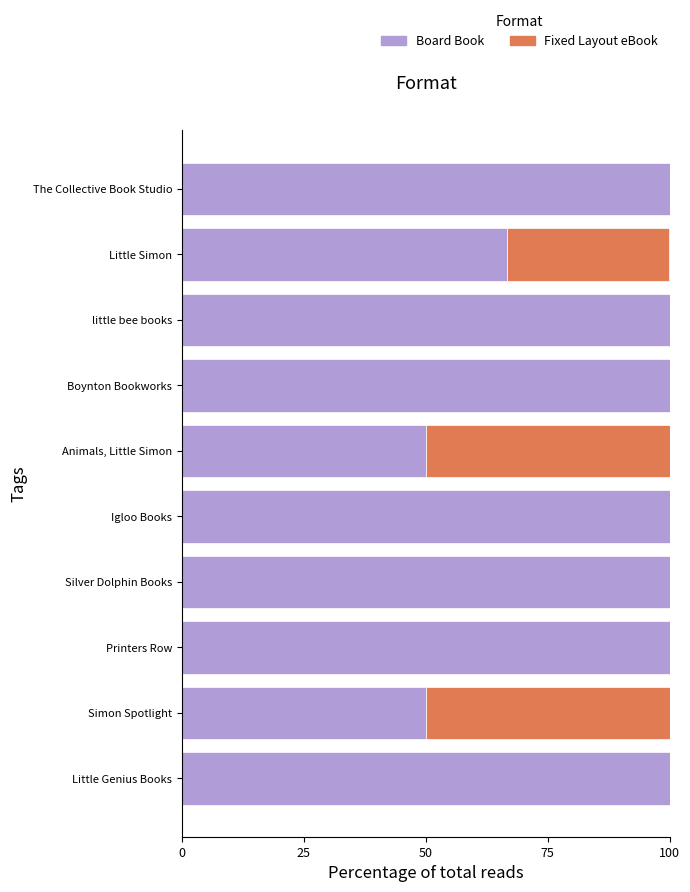

Where is Board Book nearest to the value 75?

Little Simon